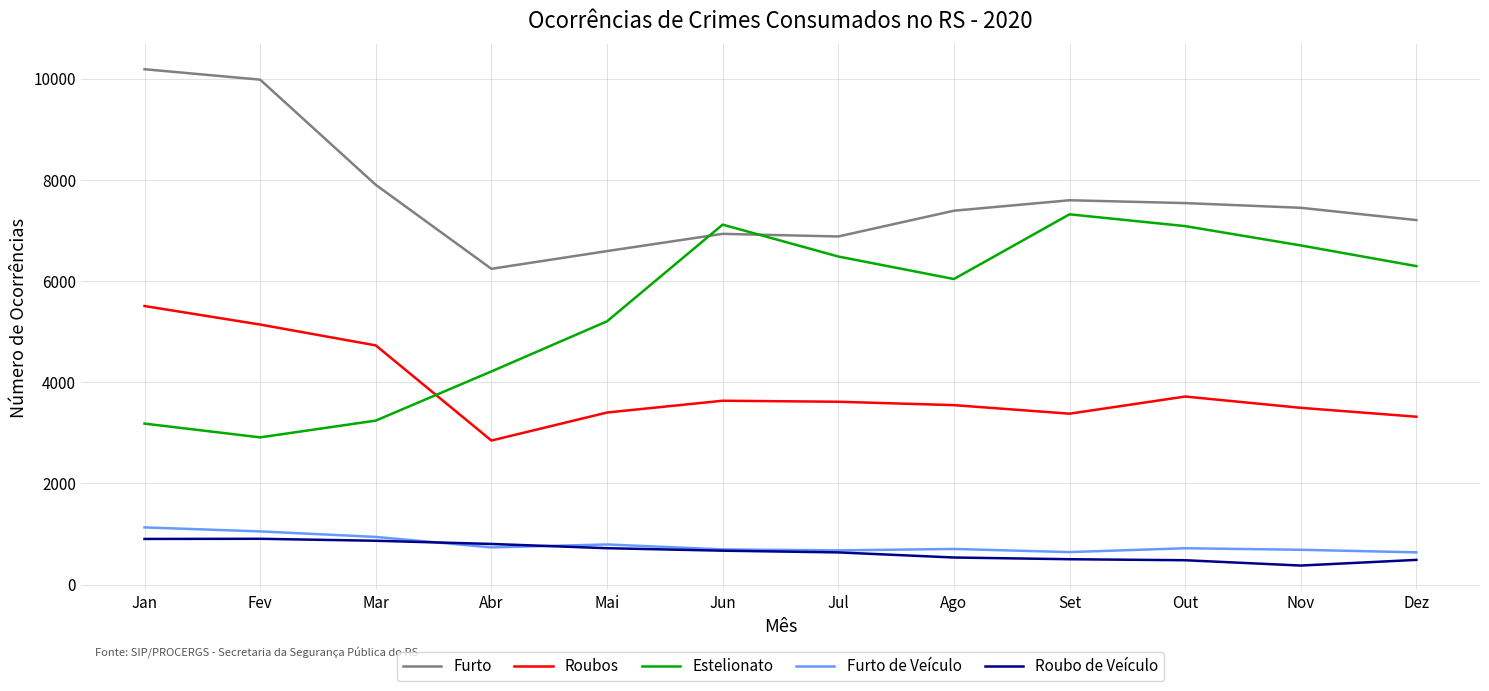

Is it true that Furto equals 3754 at Set?

False